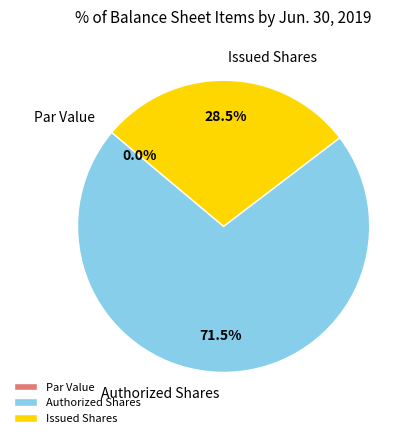

Does any single category account for the majority?

Yes